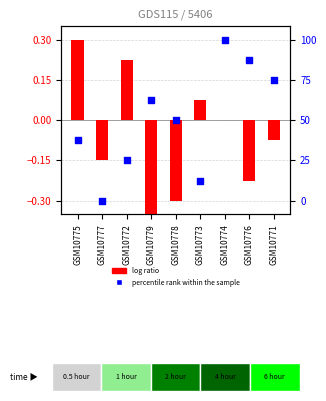

Is the value of log ratio at GSM10773 greater than the value of percentile rank within the sample at GSM10778?

Yes